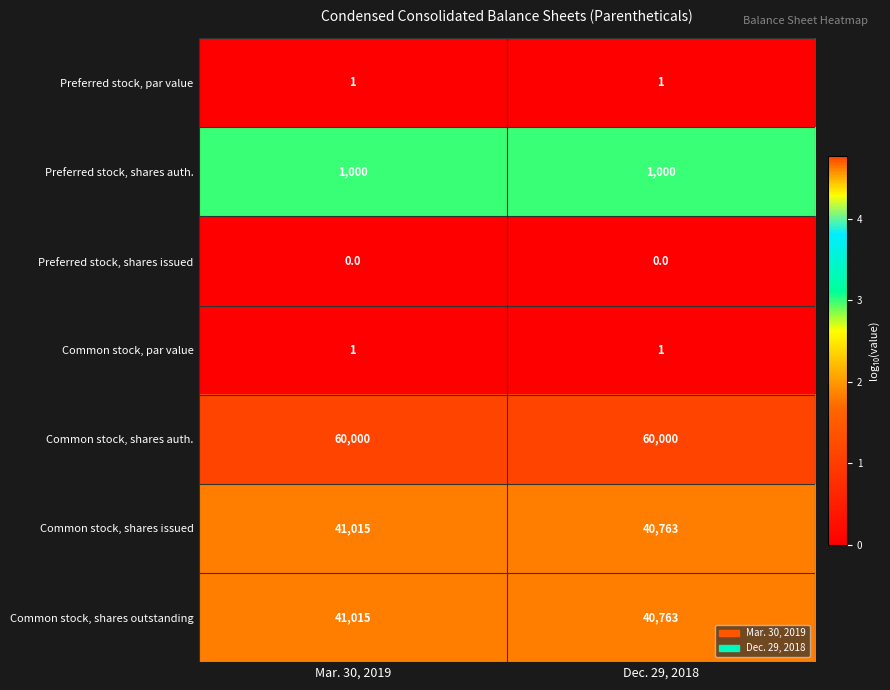

Reading left to right, what are all the values shown in this chart?

Preferred stock, par value: Mar. 30, 2019=1	Dec. 29, 2018=1
Preferred stock, shares auth.: Mar. 30, 2019=1000	Dec. 29, 2018=1000
Preferred stock, shares issued: Mar. 30, 2019=0	Dec. 29, 2018=0
Common stock, par value: Mar. 30, 2019=1	Dec. 29, 2018=1
Common stock, shares auth.: Mar. 30, 2019=60000	Dec. 29, 2018=60000
Common stock, shares issued: Mar. 30, 2019=41015	Dec. 29, 2018=40763
Common stock, shares outstanding: Mar. 30, 2019=41015	Dec. 29, 2018=40763